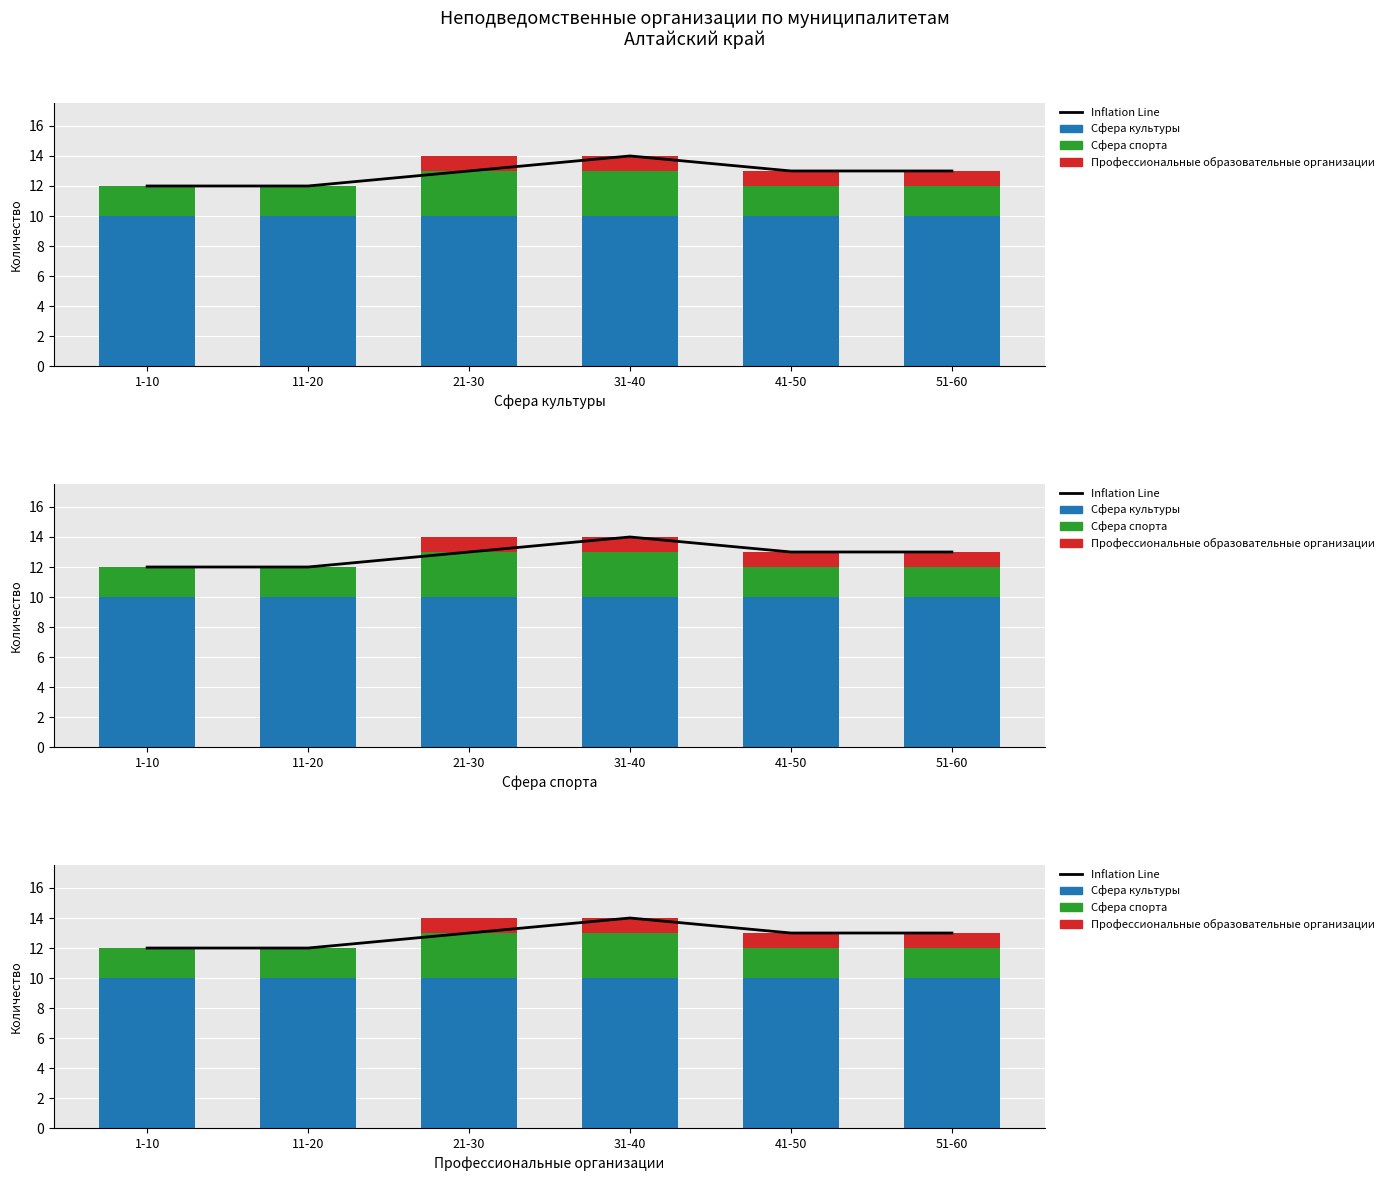

Is the value of Профессиональные образовательные организации at 21-30 greater than the value of Inflation Line at 1-10?

No